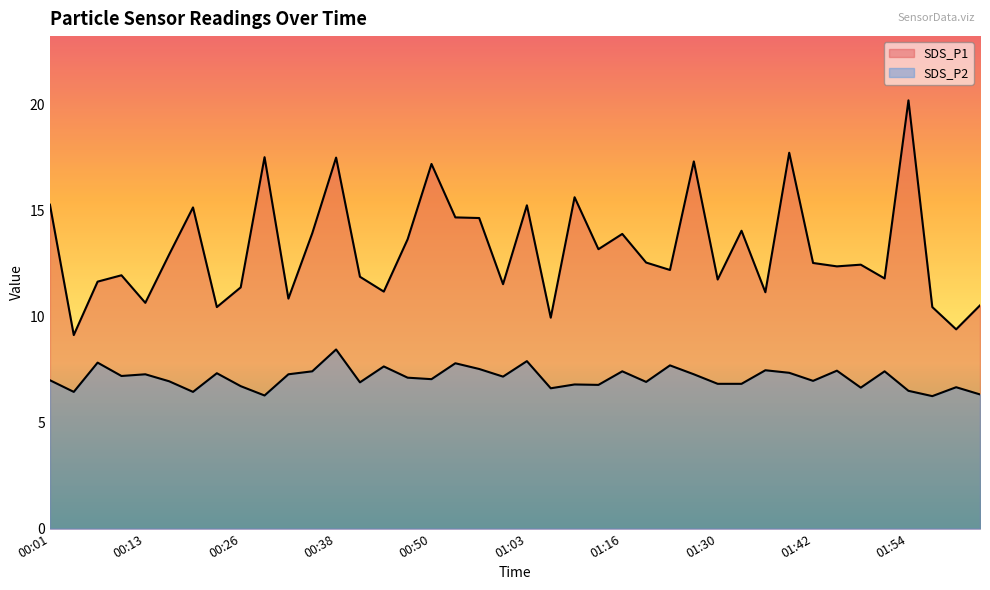

The SDS_P2 series shows 11.2 at 02:01. True or false?

False